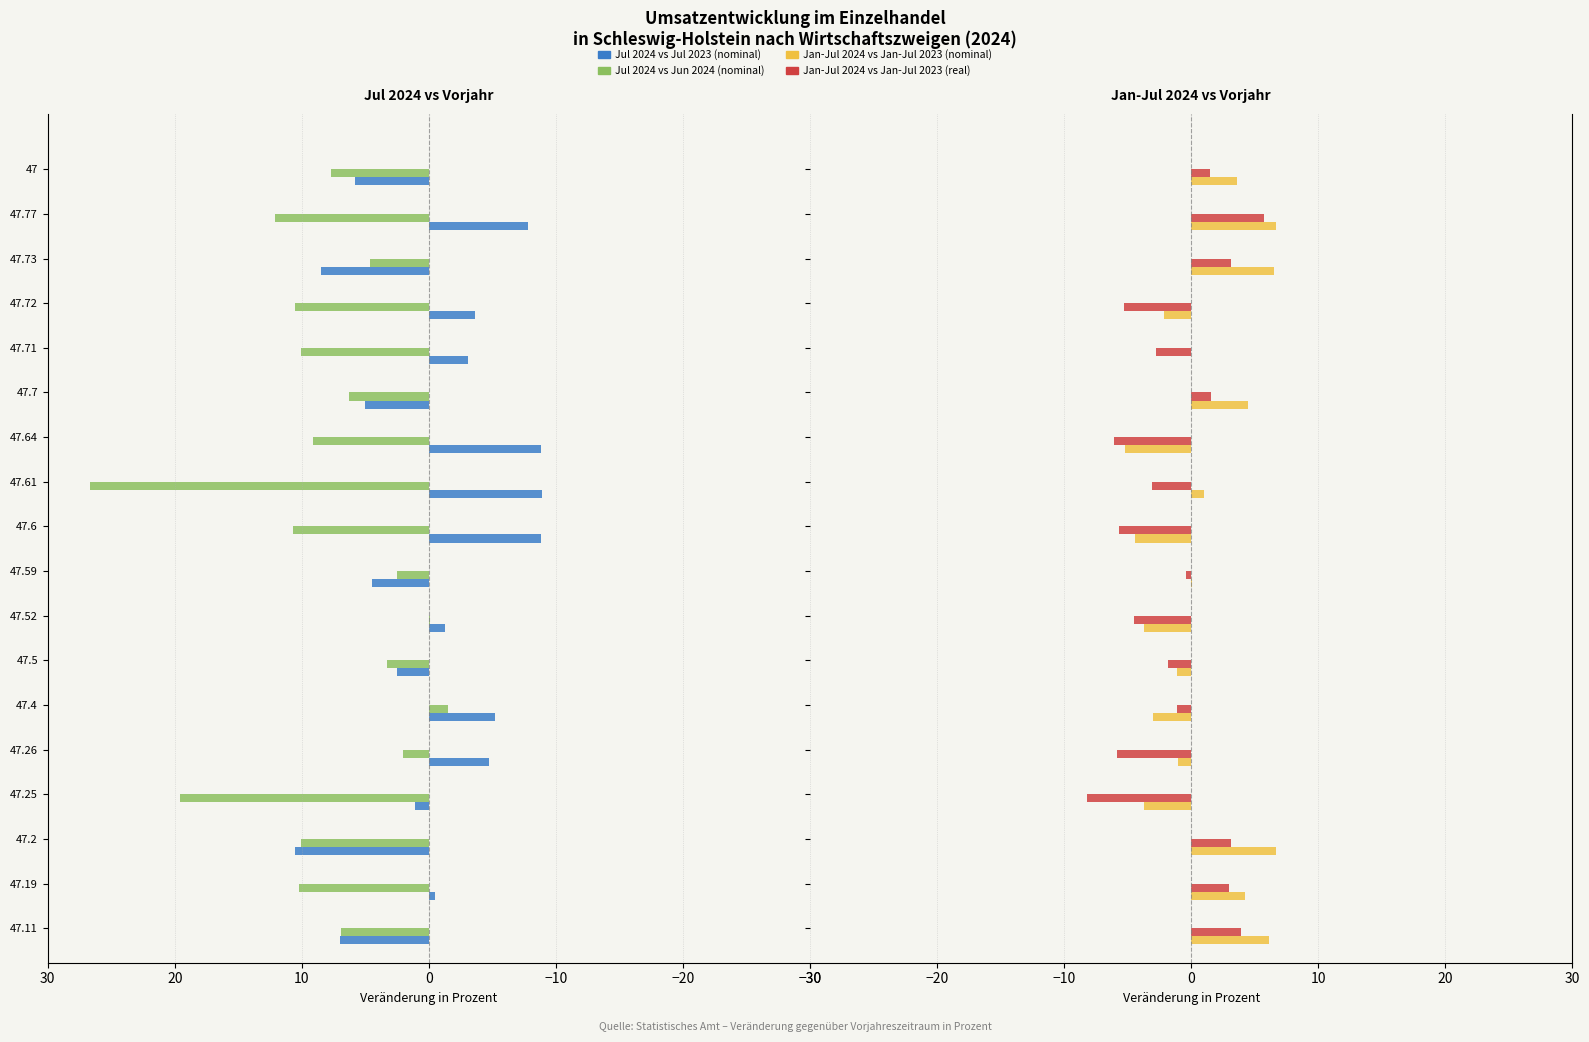

How many values in Jul 2024 vs Jun 2024 (nominal) are below zero?

2